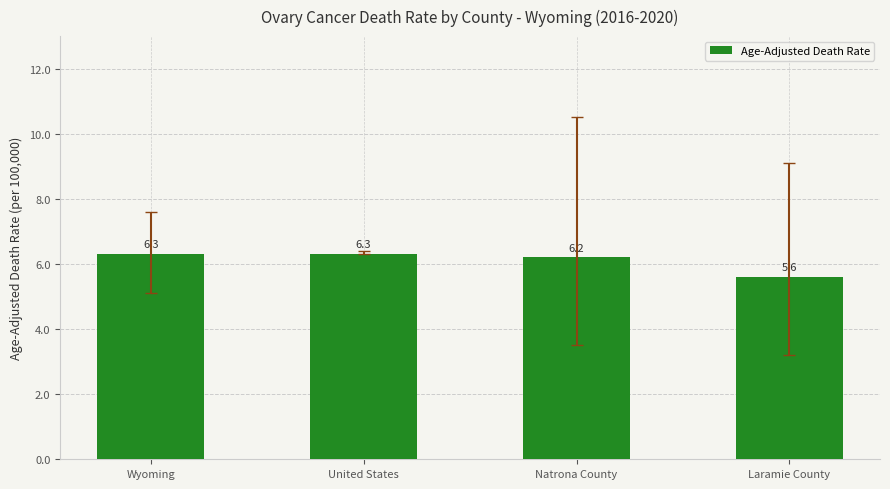

What is the ratio of the value at United States to the value at Laramie County?

1.1